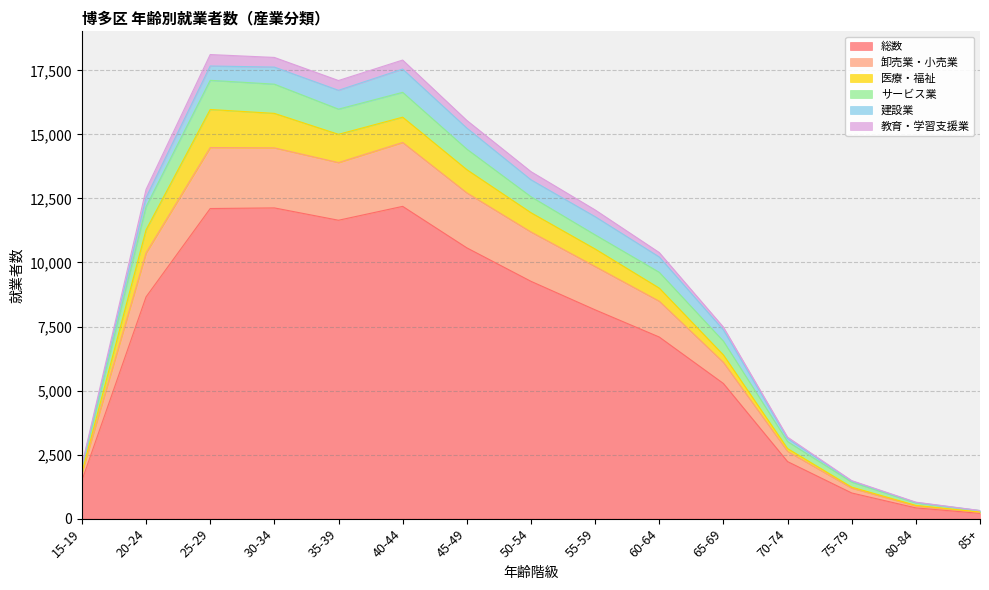

What value does the 卸売業・小売業 series have at 50-54?

11191